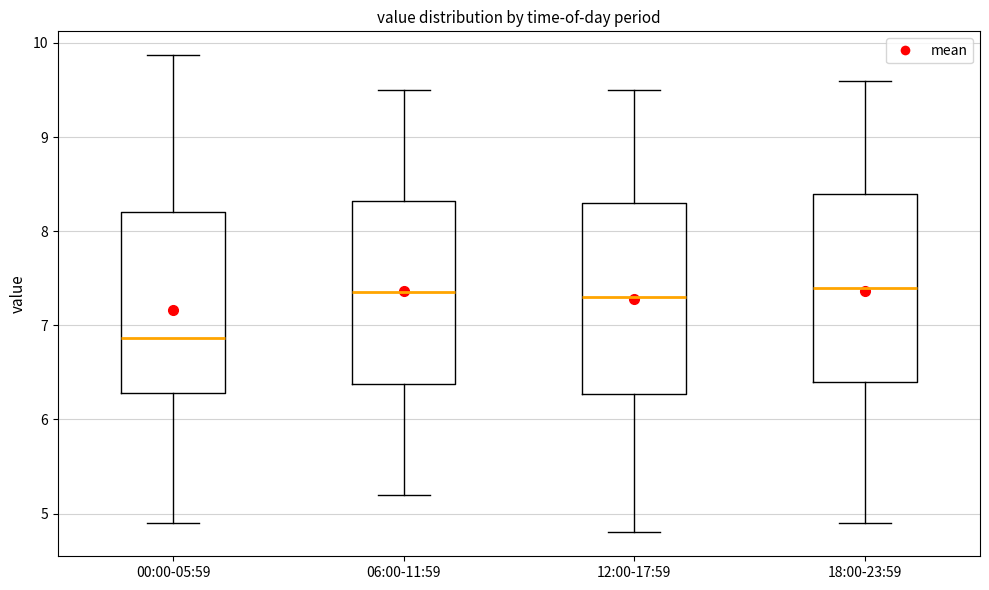

Where is the upper edge of the box for 18:00-23:59 on the y-axis? The values are not printed on the chart, so give them approximately, as read against the axis.

8.4